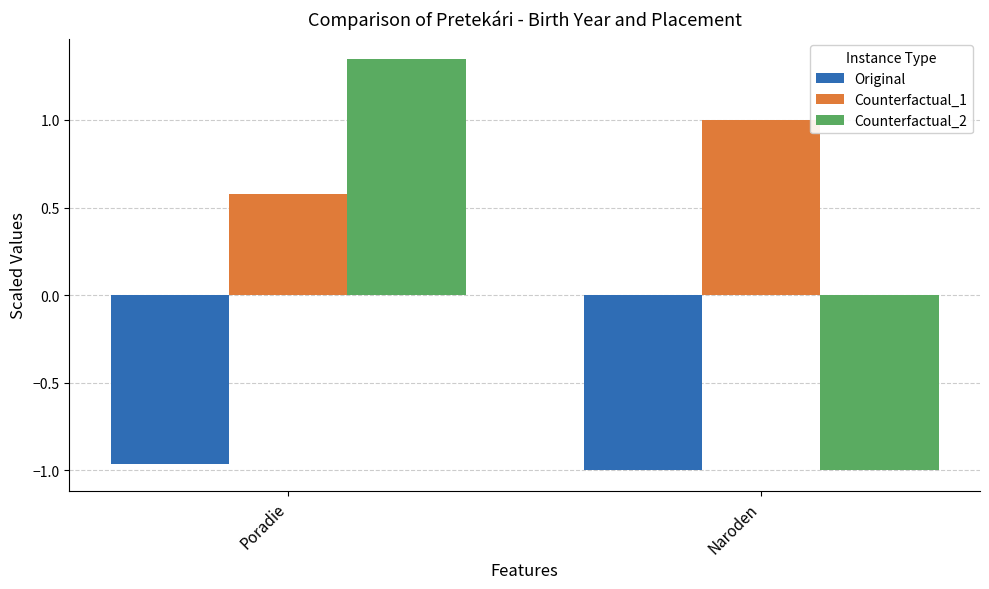

Rank the series by their maximum value, from highest to lowest.

Counterfactual_2, Counterfactual_1, Original